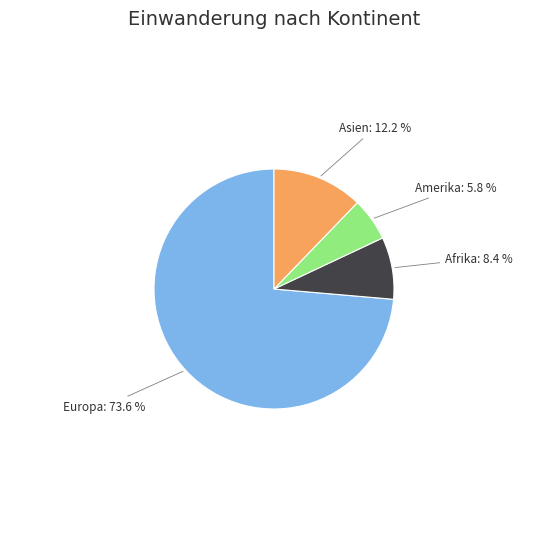

Between Europa and Asien, which is larger?

Europa